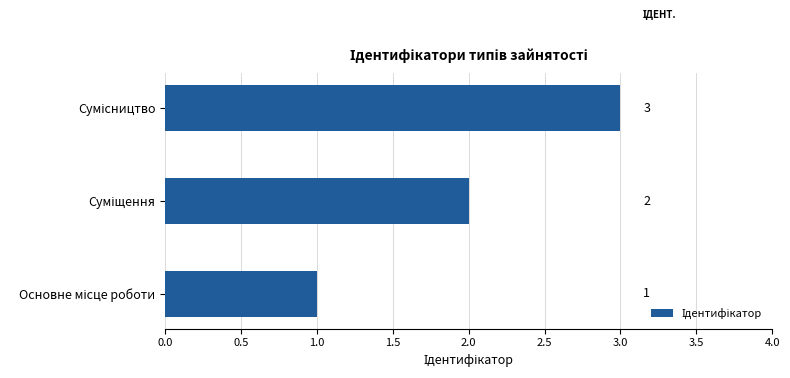

What is the greatest value displayed?

3